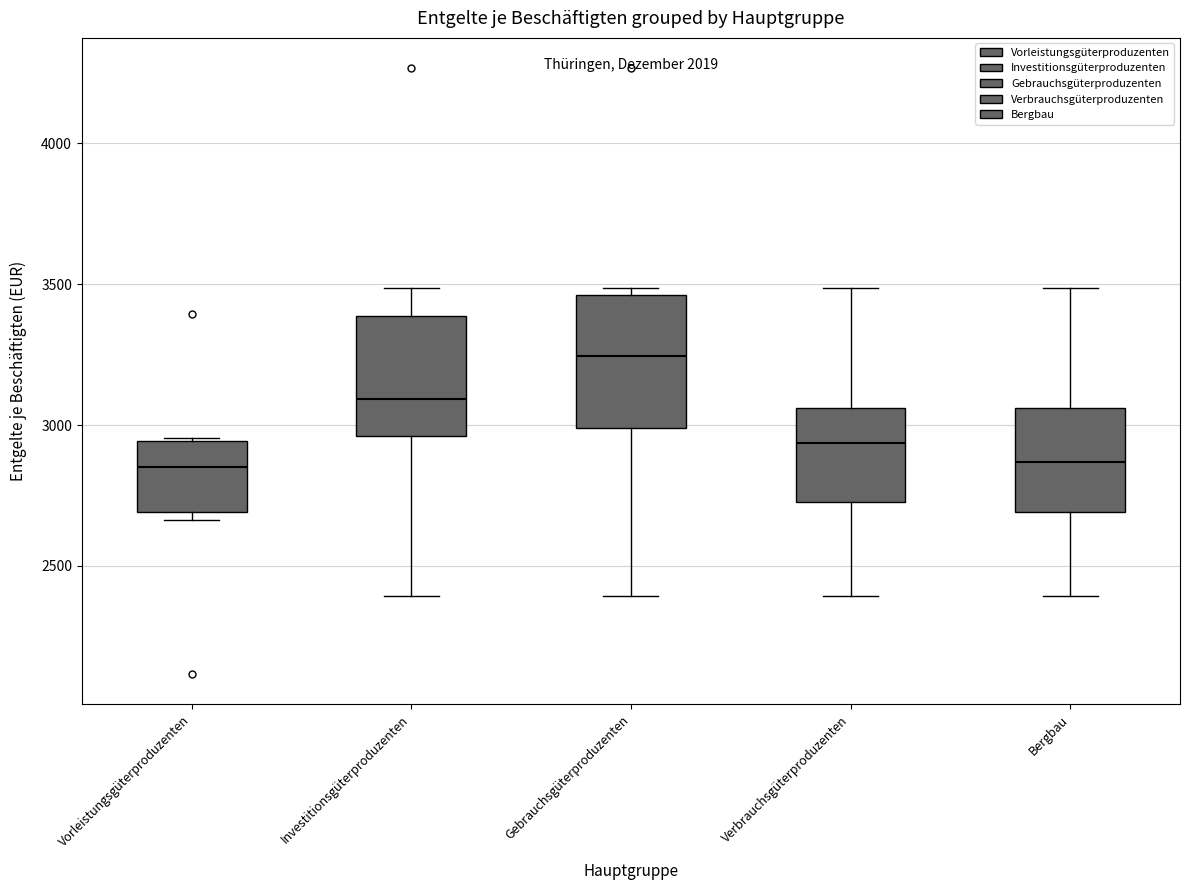

Reading left to right, transcribe this box plot: for each box, give where its median line is, the range the box spans, and where its two whiskers end, as read against the y-axis. The values are not printed on the chart, so give them approximately, as read against the axis.

Vorleistungsgüterproduzenten: median 2850, box 2700 to 2950, whiskers 2650 to 2950
Investitionsgüterproduzenten: median 3100, box 2950 to 3400, whiskers 2400 to 3500
Gebrauchsgüterproduzenten: median 3250, box 3000 to 3450, whiskers 2400 to 3500
Verbrauchsgüterproduzenten: median 2950, box 2750 to 3050, whiskers 2400 to 3500
Bergbau: median 2850, box 2700 to 3050, whiskers 2400 to 3500